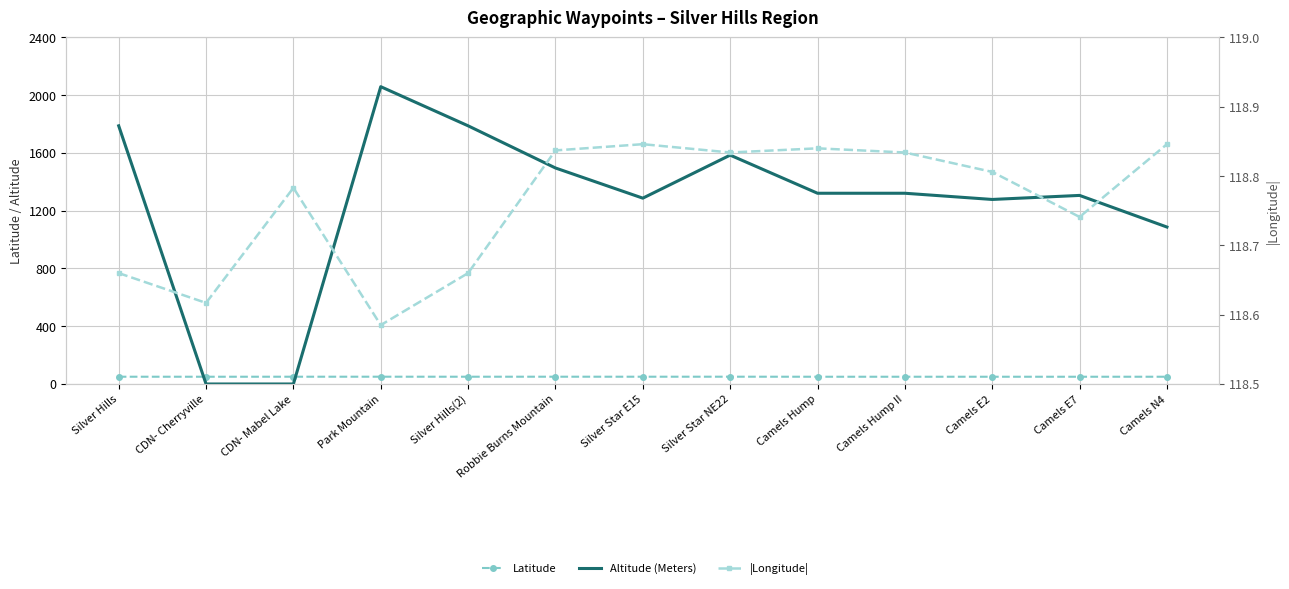

How many Latitude values are between 50 and 51?

13